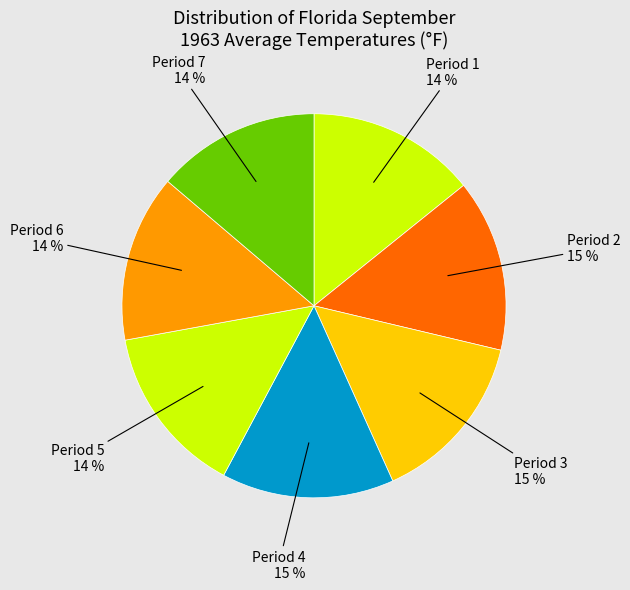

Count the number of slices in the pie.

7